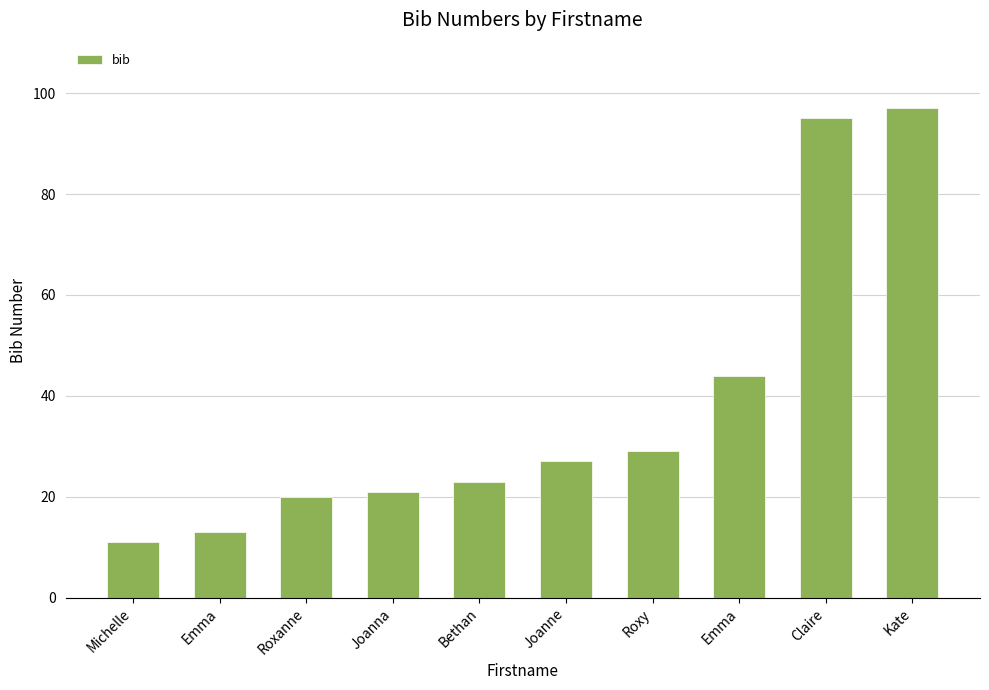

Rank the categories by value from lowest to highest.

Michelle, Emma, Roxanne, Joanna, Bethan, Joanne, Roxy, Emma, Claire, Kate